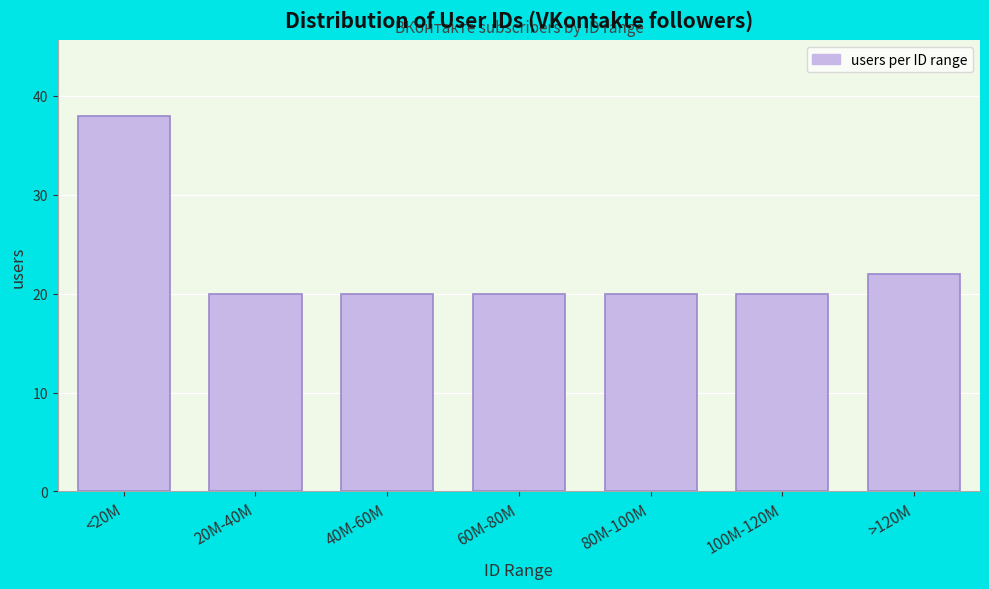

Reading right to left, what are all the values shown in this chart?

>120M=22	100M-120M=20	80M-100M=20	60M-80M=20	40M-60M=20	20M-40M=20	<20M=38